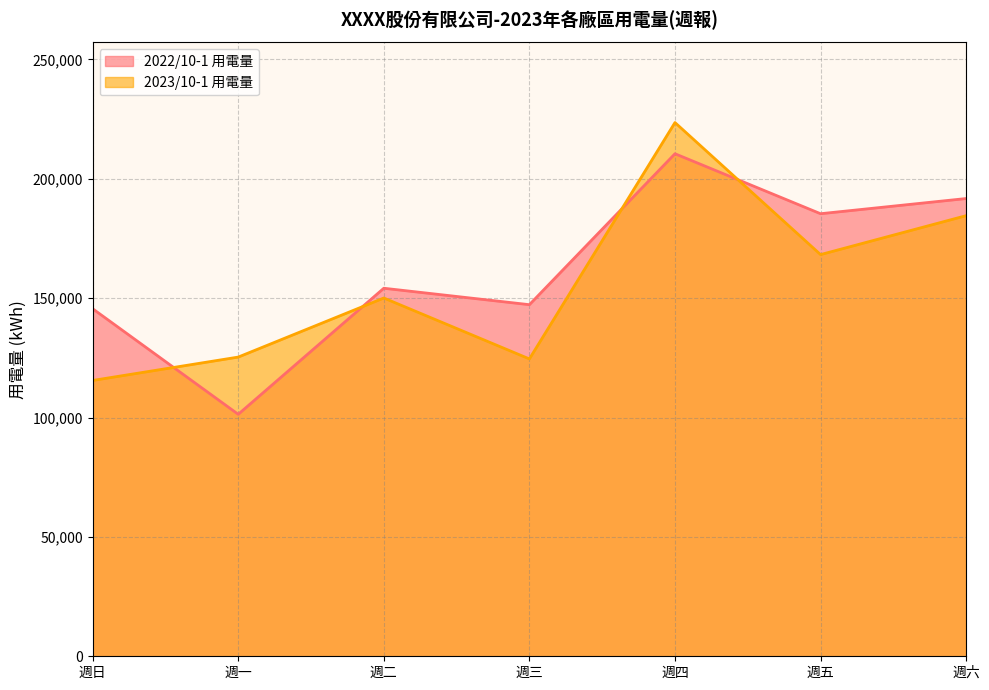

Which series changed the most between 週一 and 週四?

2022/10-1 用電量